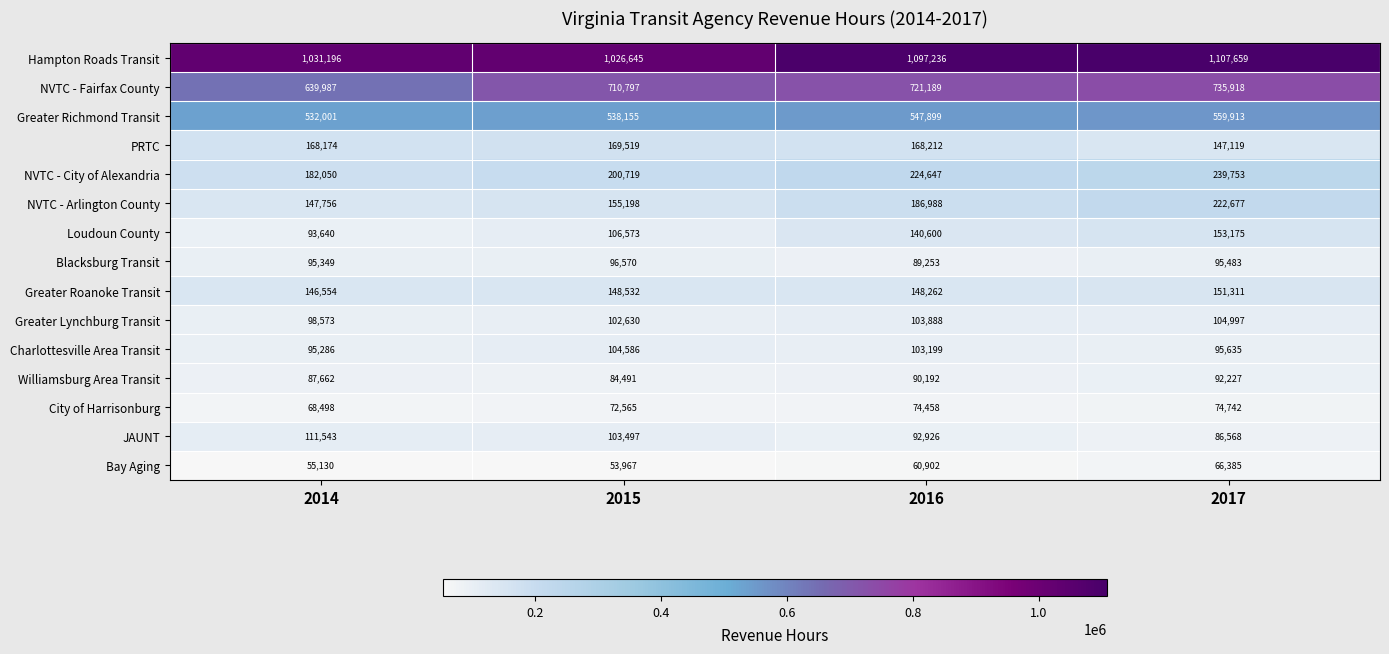

At 2017, list the series in order from smallest to largest.

Bay Aging, City of Harrisonburg, JAUNT, Williamsburg Area Transit, Blacksburg Transit, Charlottesville Area Transit, Greater Lynchburg Transit, PRTC, Greater Roanoke Transit, Loudoun County, NVTC - Arlington County, NVTC - City of Alexandria, Greater Richmond Transit, NVTC - Fairfax County, Hampton Roads Transit